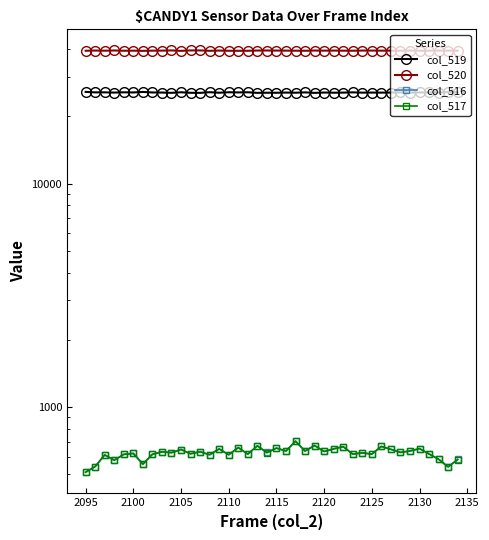

In col_517, how many points are lower than both neighbors (excluding endpoints)?

15